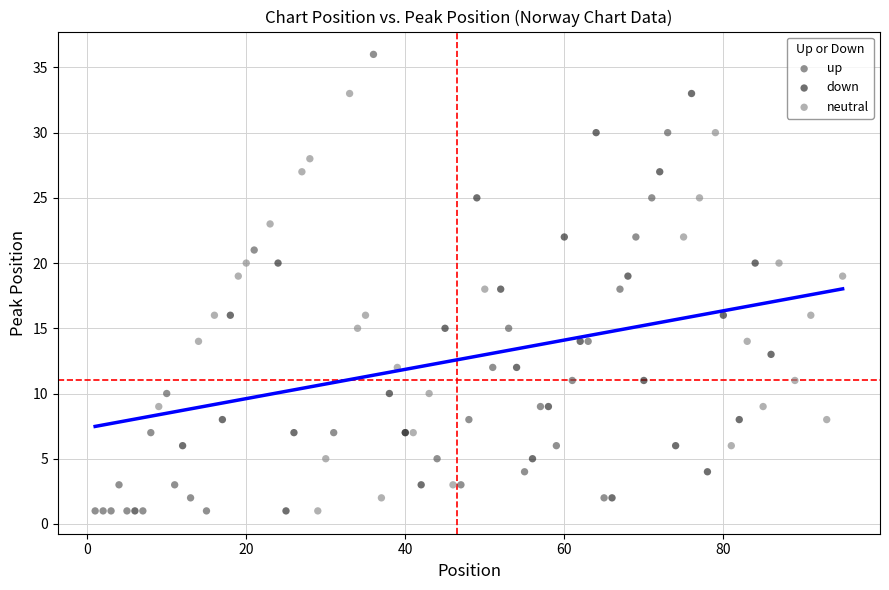

Which series contains the highest Y value?

up